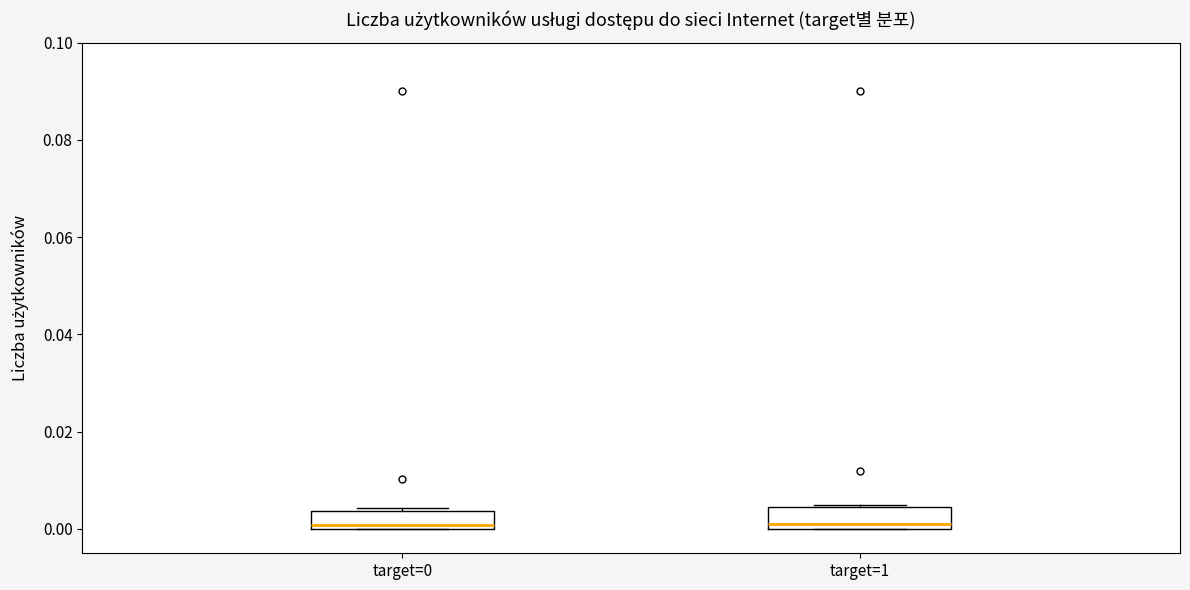

Reading left to right, transcribe this box plot: for each box, give where its median line is, the range the box spans, and where its two whiskers end, as read against the y-axis. The values are not printed on the chart, so give them approximately, as read against the axis.

target=0: median 0.000 (just above the box's lower edge), box 0.000 to 0.004, whiskers 0.000 to 0.004 (just above the box's upper edge)
target=1: median 0.000 (just above the box's lower edge), box 0.000 to 0.004, whiskers 0.000 to 0.004